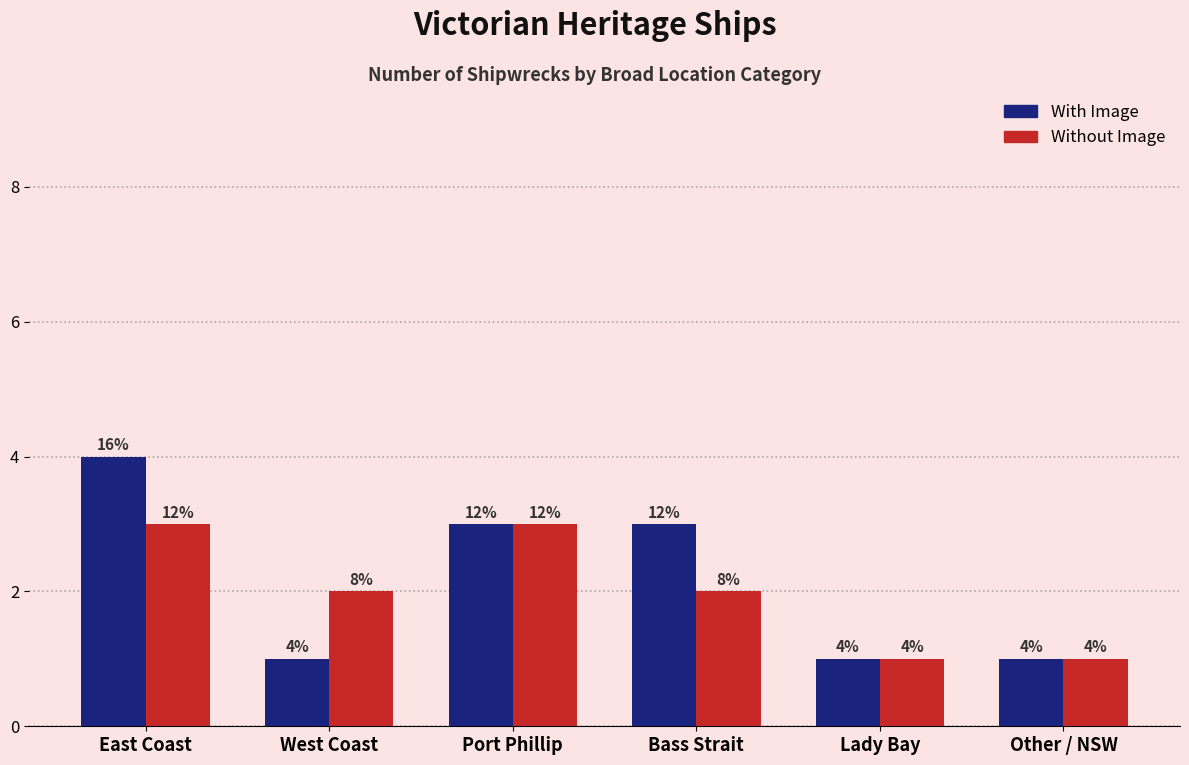

Which has a higher value, Bass Strait or Other / NSW?

Bass Strait